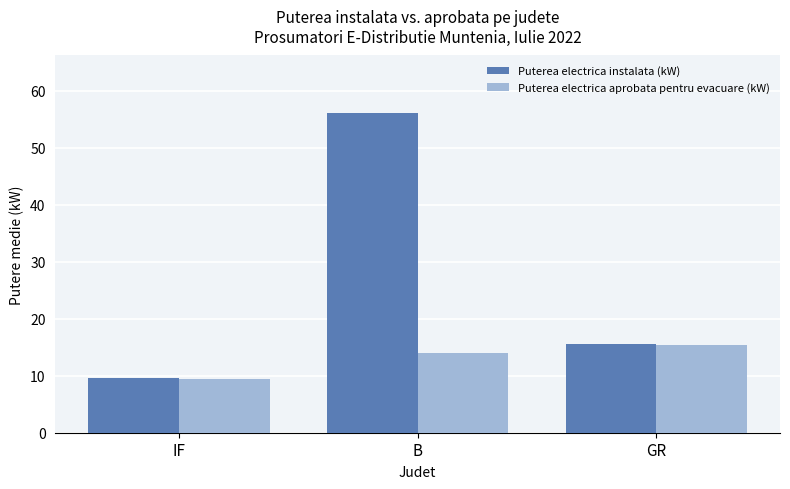

What is the greatest value displayed?

56.1